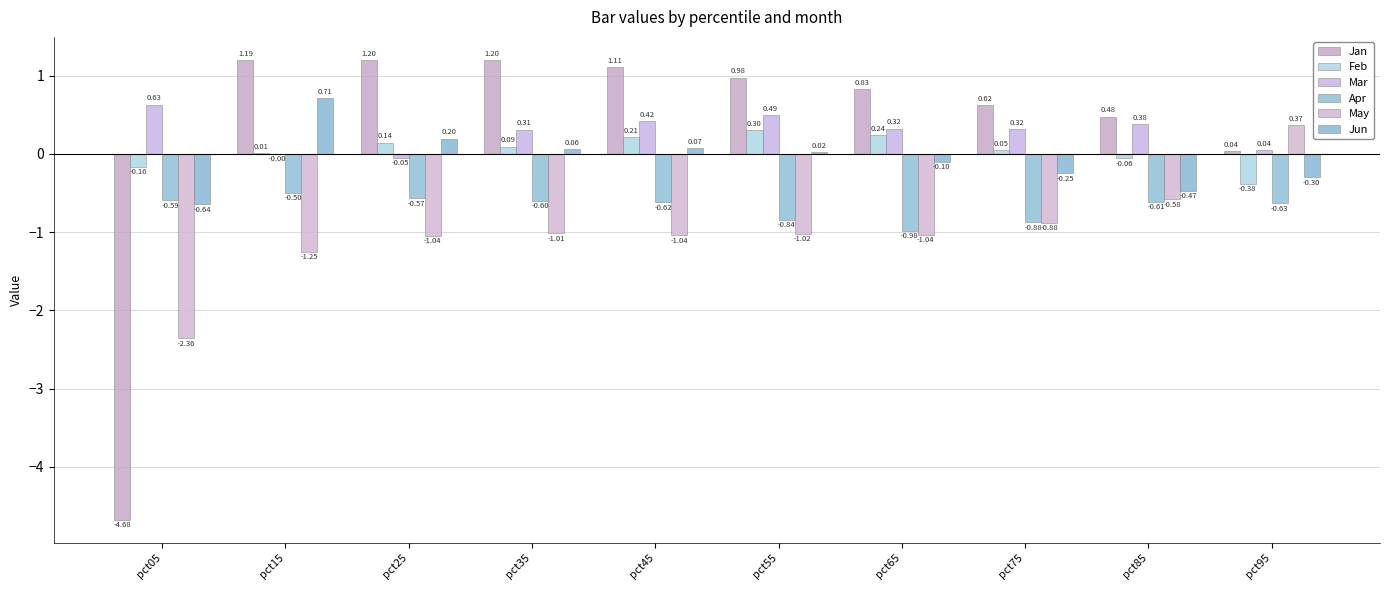

How many categories are shown in the chart?

10